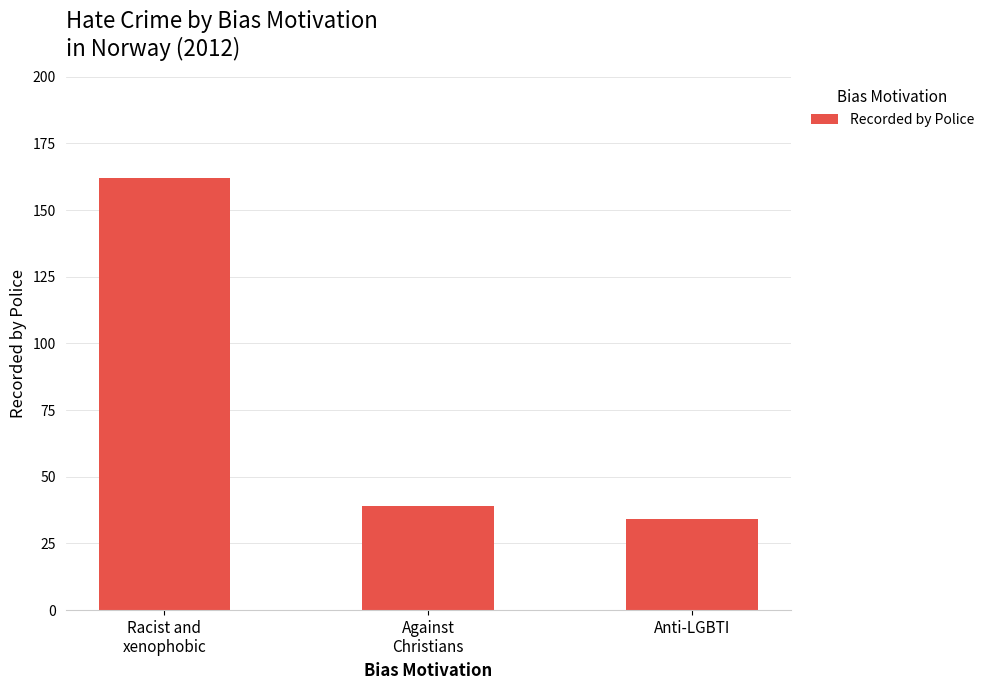

Rank the categories by value from lowest to highest.

Anti-LGBTI, Against
Christians, Racist and
xenophobic